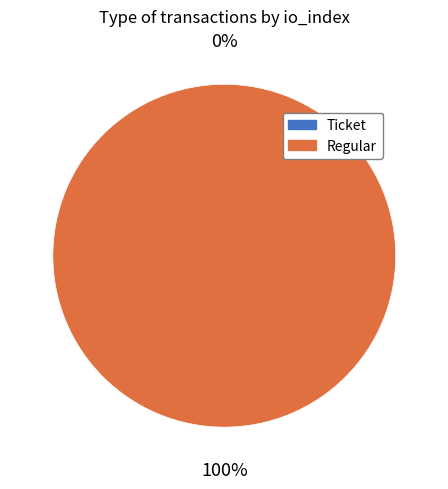

Rank the categories by value from highest to lowest.

Regular (io_index=108), Ticket (io_index=0)